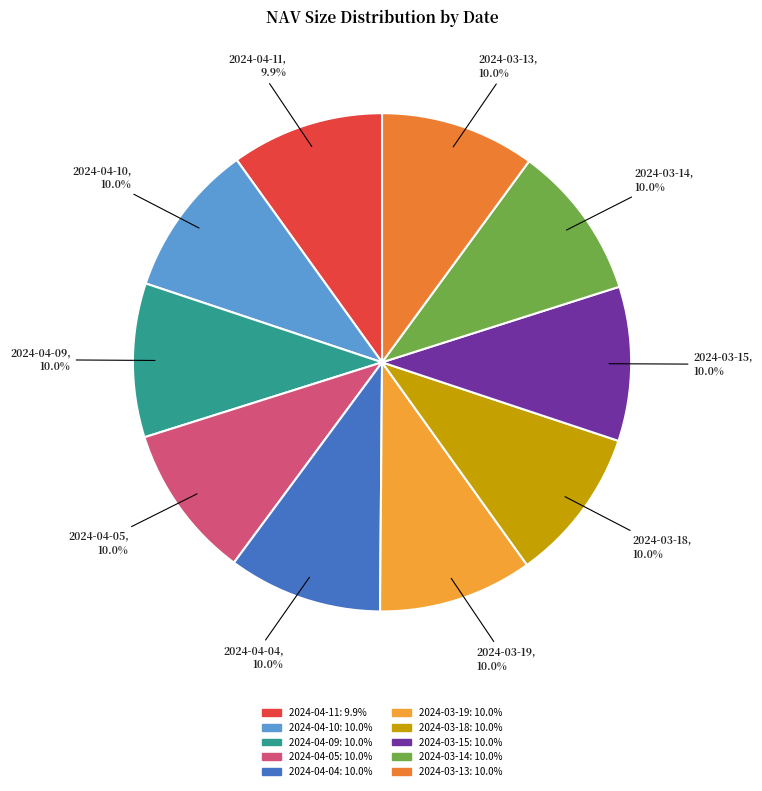

Is 2024-04-04 the majority of the pie?

No